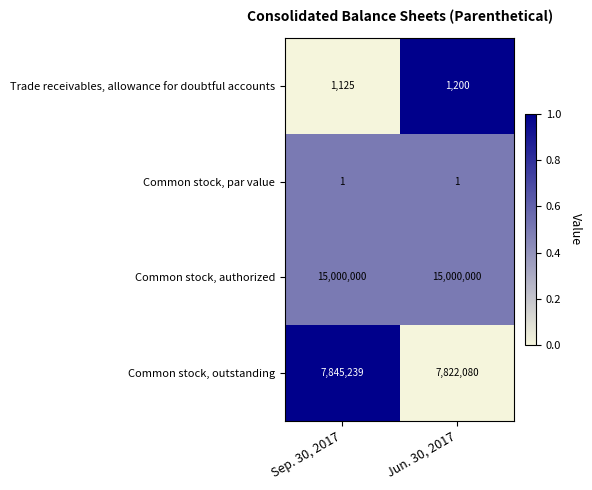

Which series has the largest range (max minus min)?

Common stock, outstanding